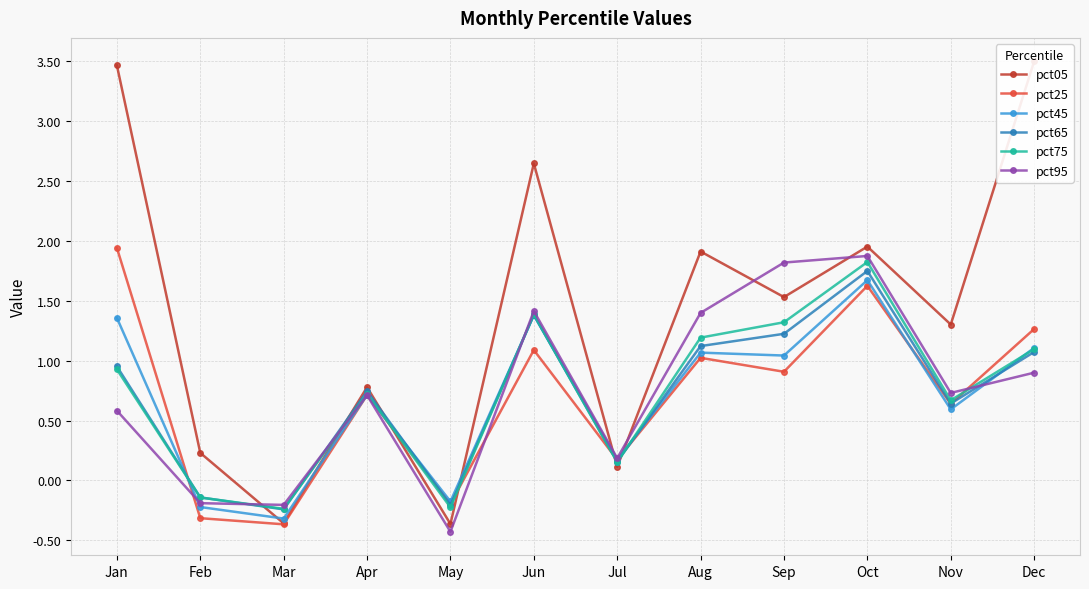

Reading left to right, transcribe all the data shown in this chart.

pct05: 3.5	0.2	-0.4	0.8	-0.4	2.6	0.1	1.9	1.5	2.0	1.3	3.5
pct25: 1.9	-0.3	-0.4	0.7	-0.2	1.1	0.2	1.0	0.9	1.6	0.6	1.3
pct45: 1.4	-0.2	-0.3	0.7	-0.2	1.4	0.2	1.1	1.0	1.7	0.6	1.1
pct65: 1.0	-0.1	-0.2	0.7	-0.2	1.4	0.2	1.1	1.2	1.7	0.6	1.1
pct75: 0.9	-0.1	-0.2	0.7	-0.2	1.4	0.2	1.2	1.3	1.8	0.7	1.1
pct95: 0.6	-0.2	-0.2	0.7	-0.4	1.4	0.2	1.4	1.8	1.9	0.7	0.9